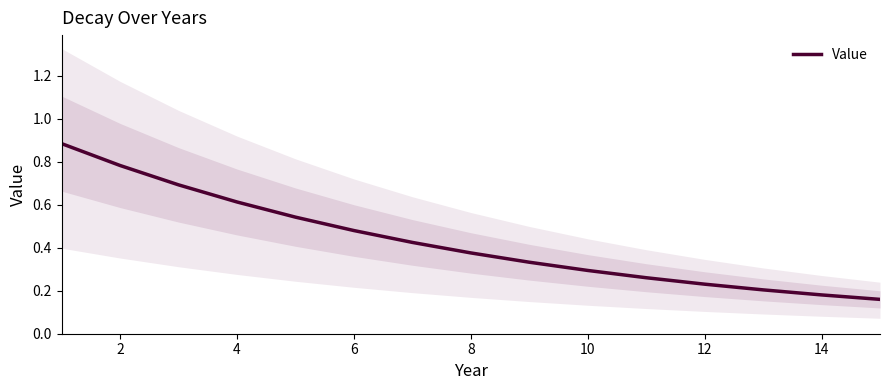

How many distinct data groups are displayed?

1